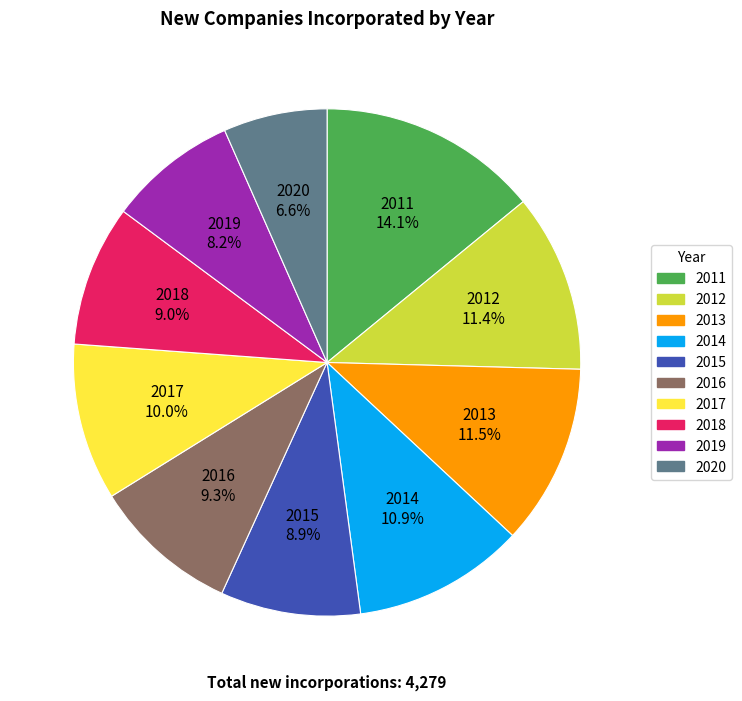

What is the ratio of the value at 2016 to the value at 2012?

0.8